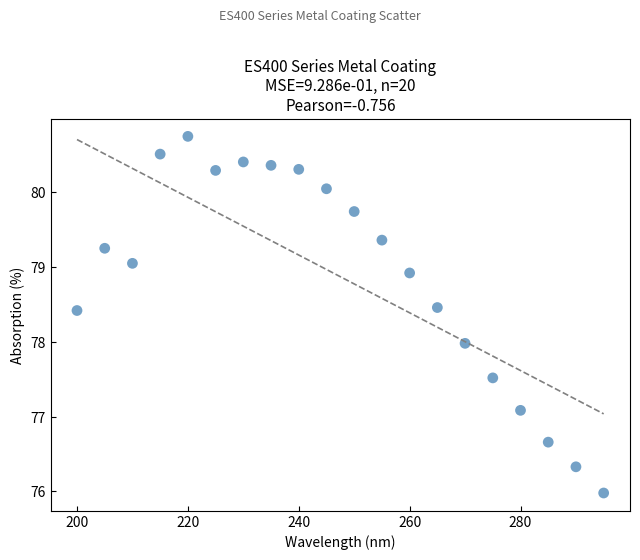

What is the range of Y values (max minus min)?

4.8